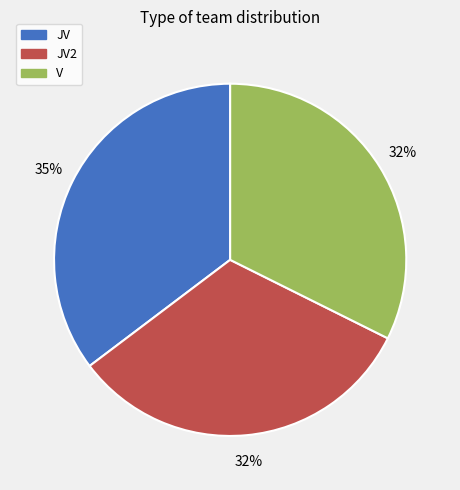

To the nearest percent, what is the difference between the largest and smallest slice percentages?

3%